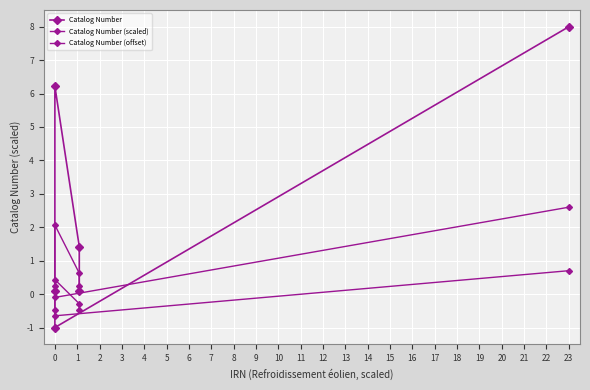

At which category does Catalog Number (scaled) reach its first local valley?

1